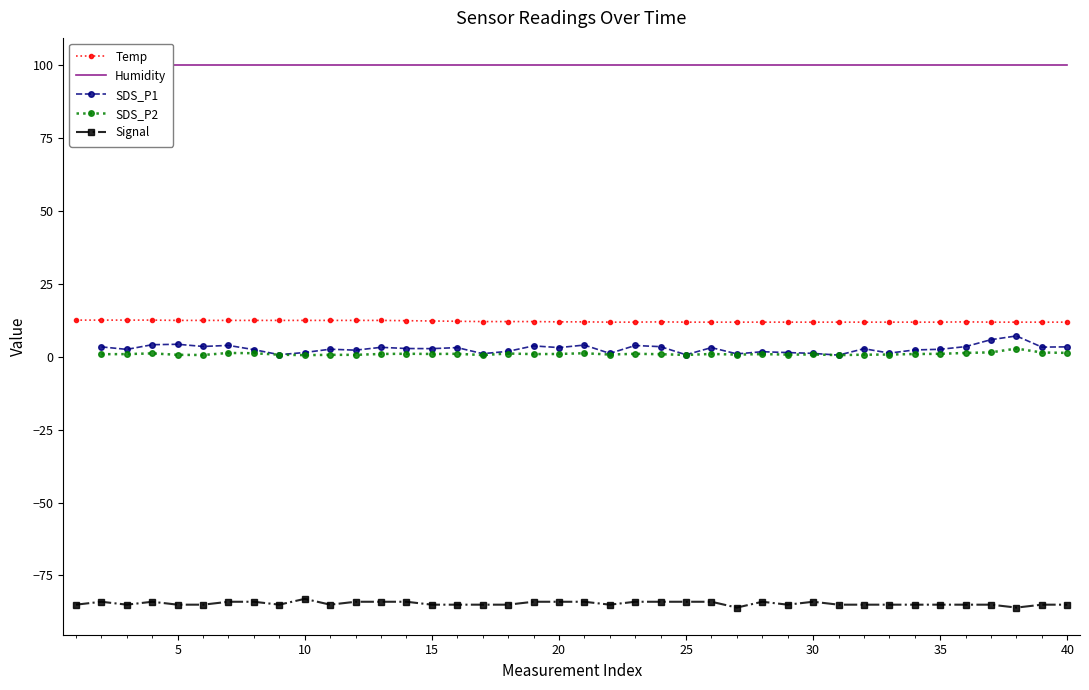

Is it true that Signal equals -85.0 at 35?

True